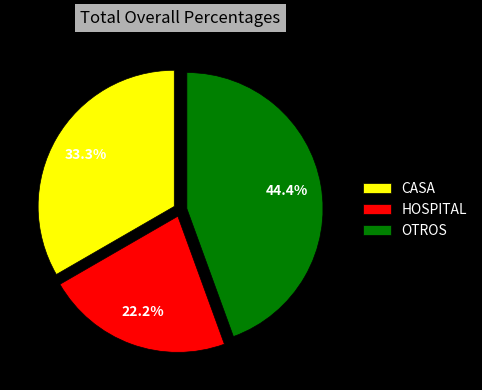

Rank the categories by value from highest to lowest.

OTROS, CASA, HOSPITAL